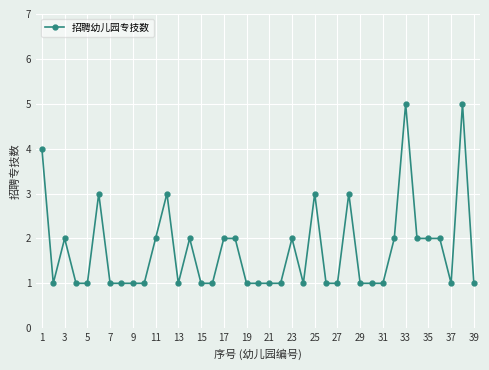

True or false: there are more than 0 points higher than both neighbors.

True